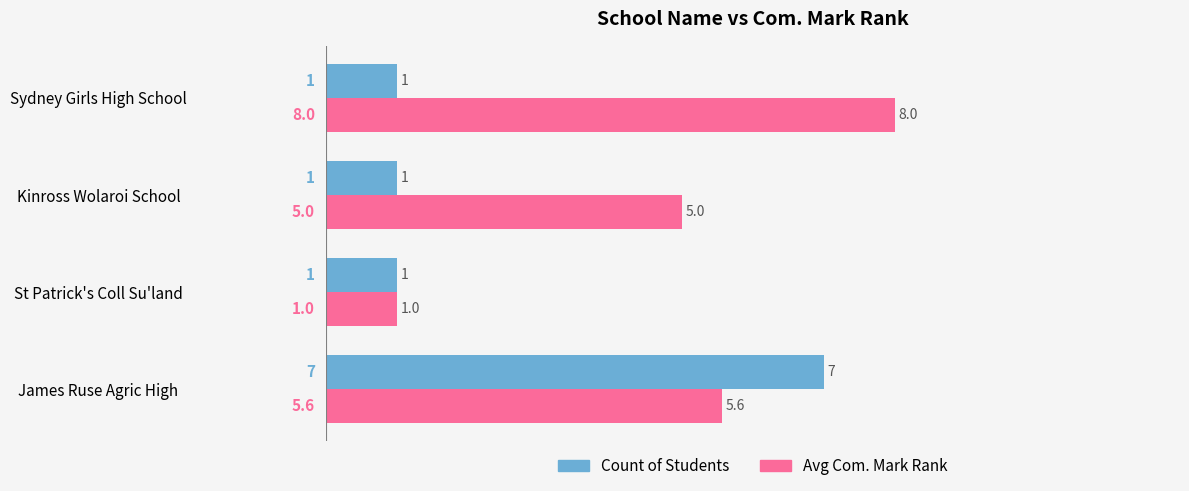

The value of Count of Students at St Patrick's Coll Su'land is 0.6. True or false?

False